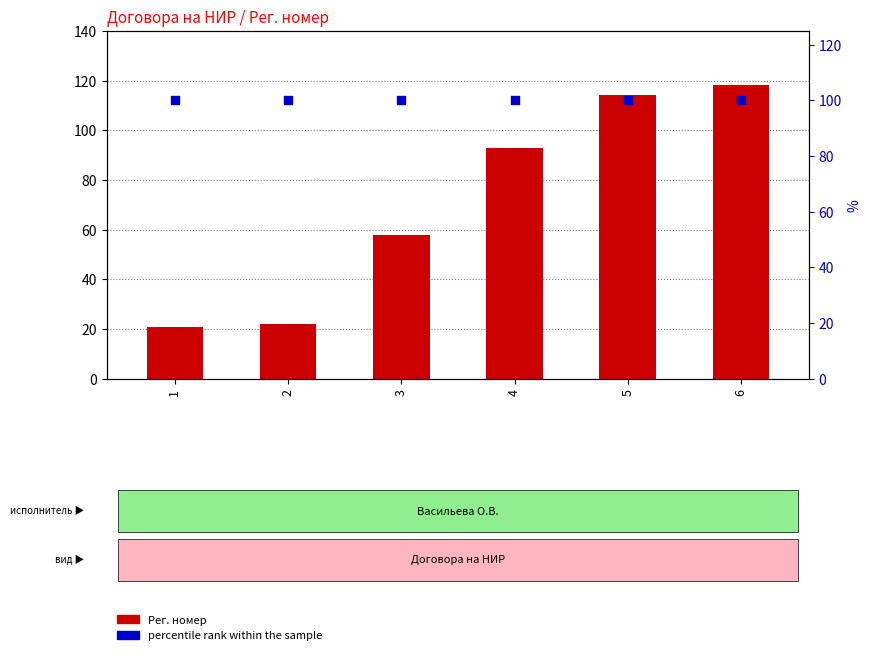

Which series has the widest spread of Y values?

Рег. номер